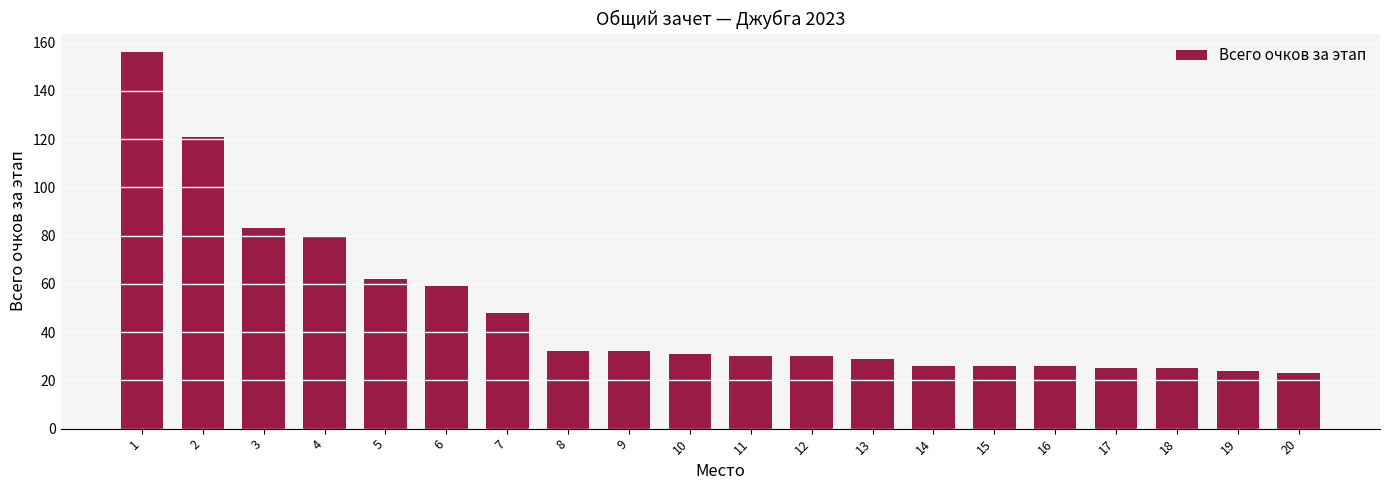

True or false: the data shows 25 at 18.

True